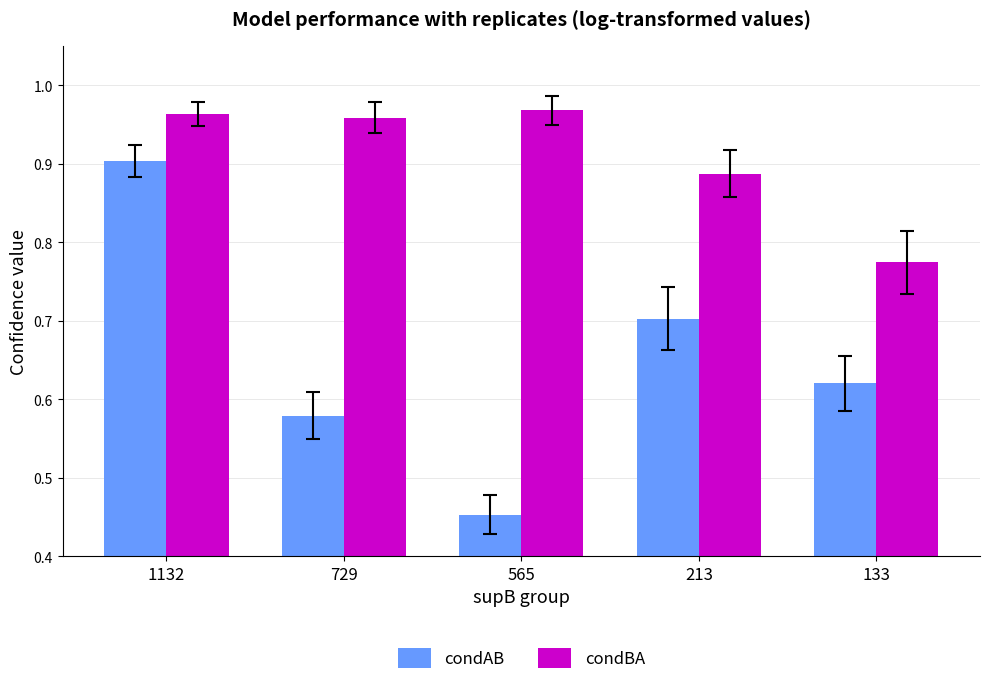

Does the chart contain any negative values?

No